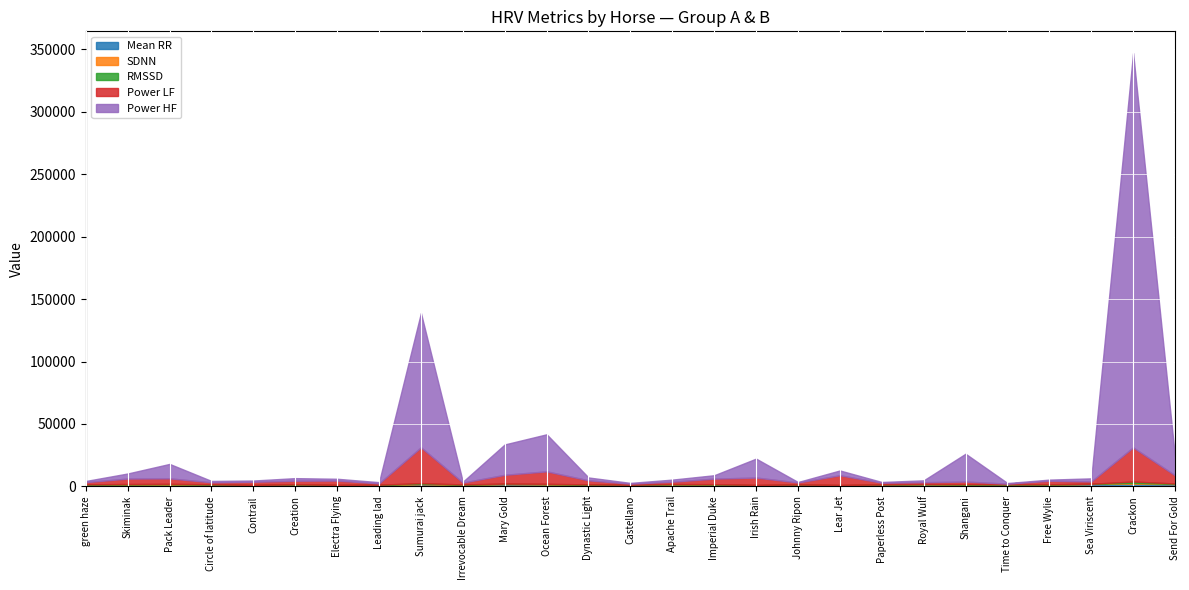

What is the total value across all series at Lear Jet?

12769.1